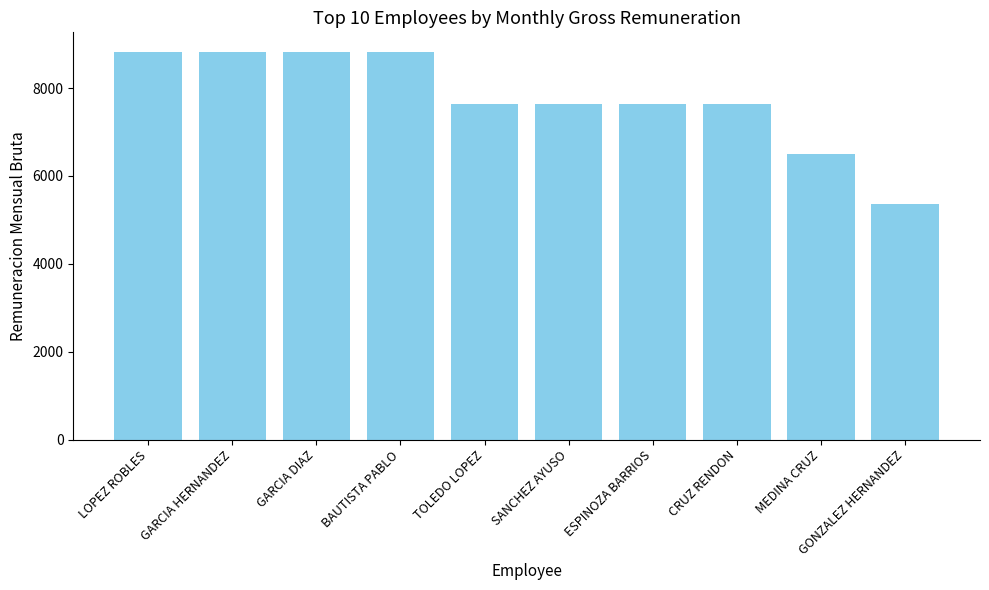

What is the minimum value shown in the chart?

5372.8